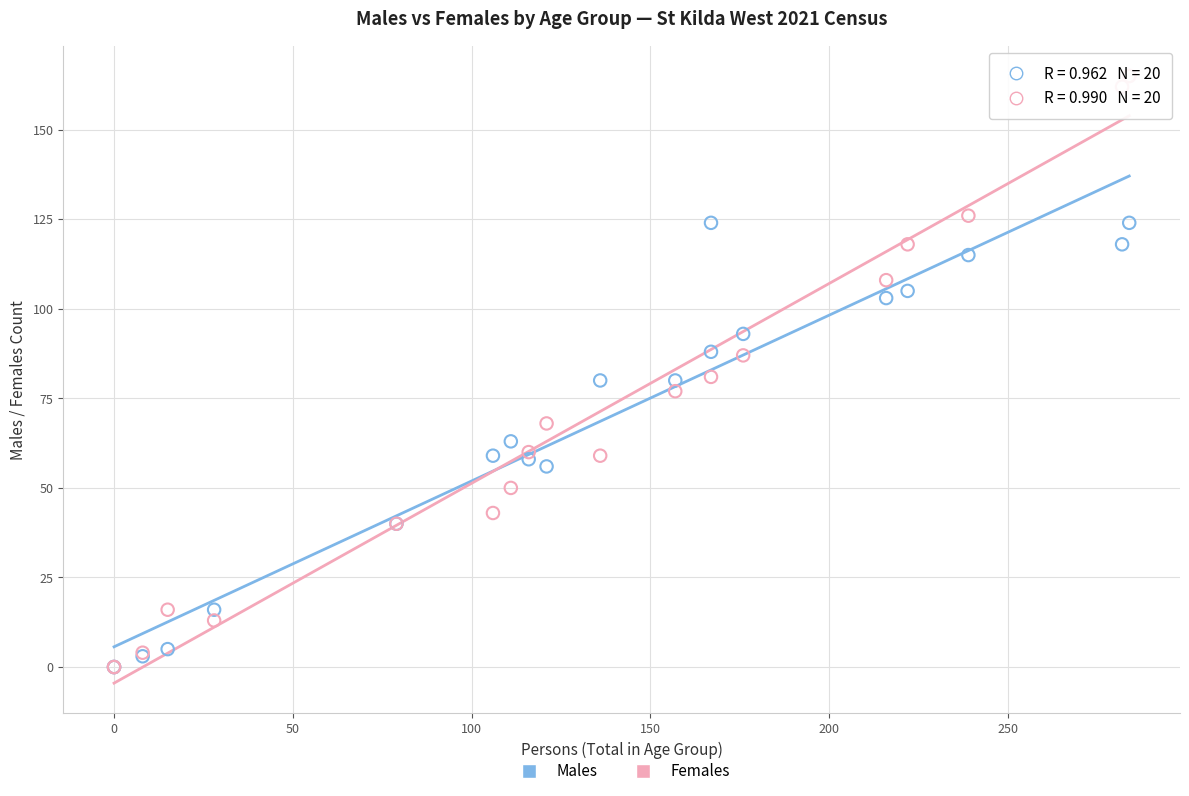

Which series has the largest Y range (max minus min)?

Females